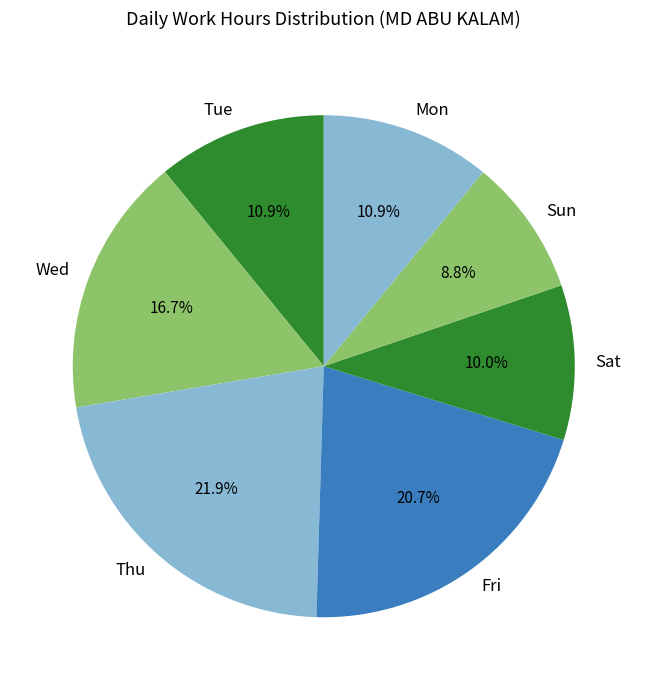

Which has a higher value, Thu or Fri?

Thu